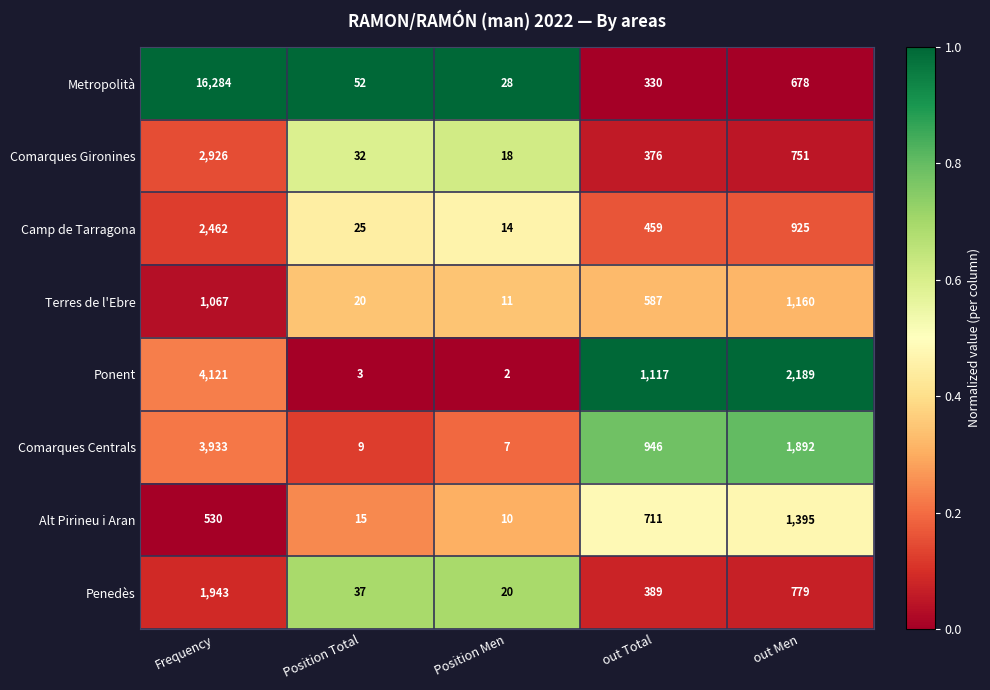

The value of Camp de Tarragona at out Men is 434. True or false?

False